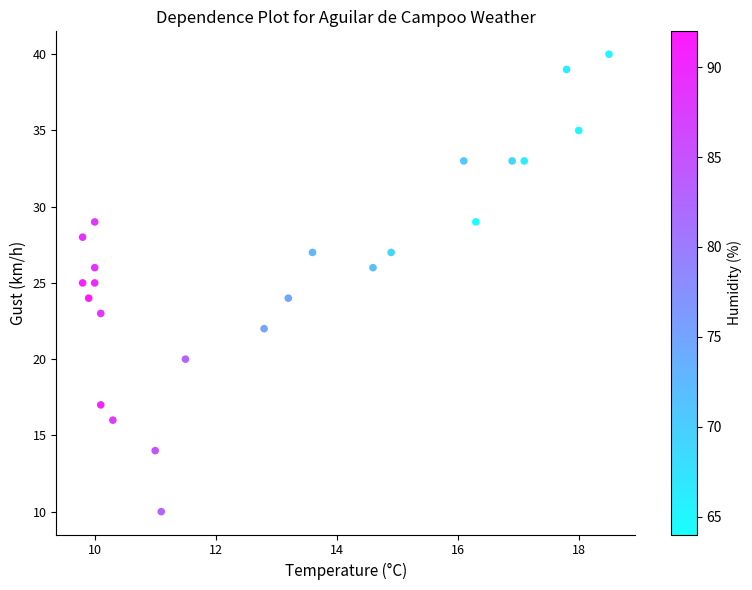

What is the range of Y values (max minus min)?

30